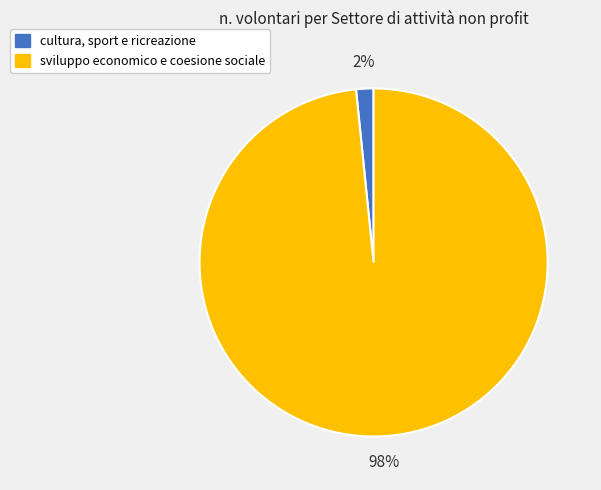

Is the sum of sviluppo economico e coesione sociale and cultura, sport e ricreazione greater than half?

Yes